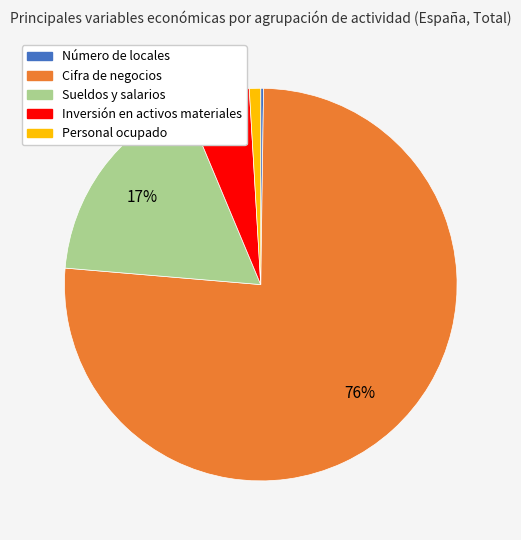

Does Personal ocupado represent more than half of the total?

No